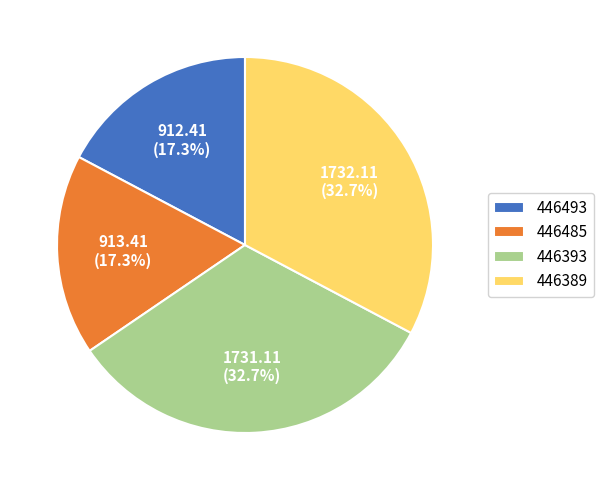

Count the number of slices in the pie.

4